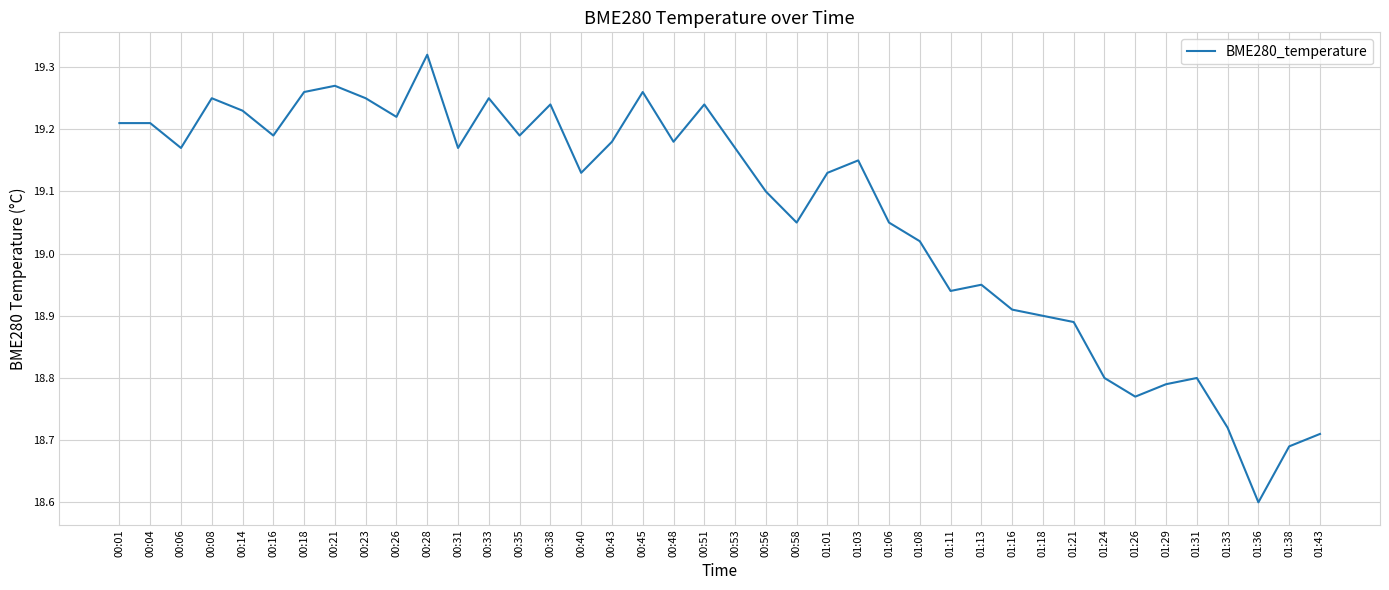

What is the difference between the maximum and minimum values?

0.7